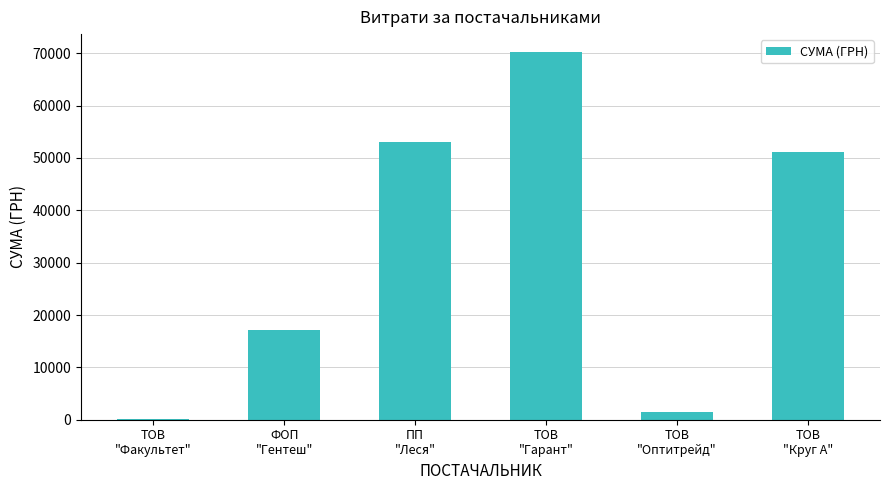

What is the maximum value shown in the chart?

70149.9